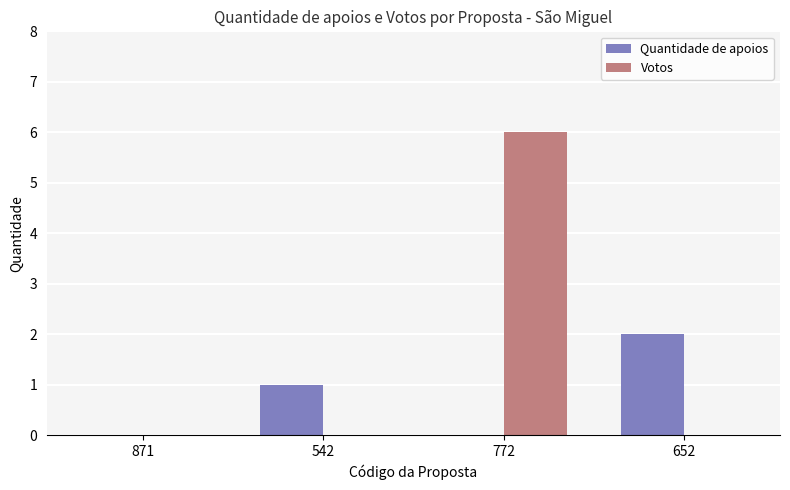

Which category has the highest value across all series?

772